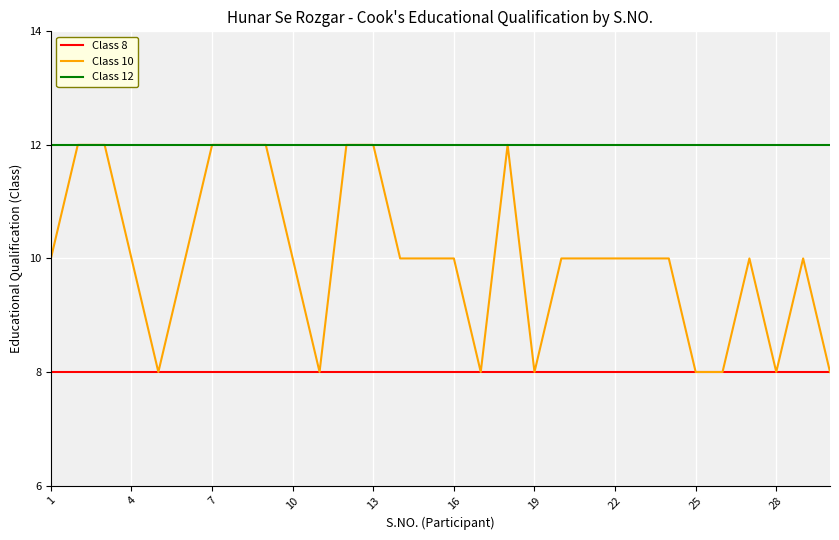

Rank the series by their average value, from highest to lowest.

Class 12, Class 10, Class 8